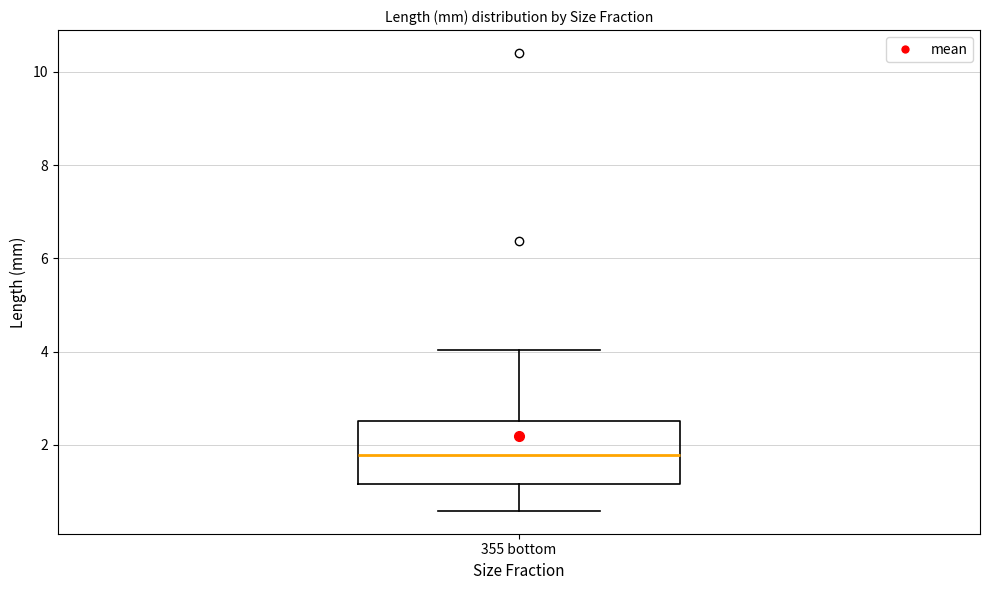

Read this box plot against the y-axis: the position of the median line, the range covered by the box, and the ends of both whiskers. The values are not printed on the chart, so give them approximately, as read against the axis.

median 1.8, box 1.2 to 2.6, whiskers 0.6 to 4.0